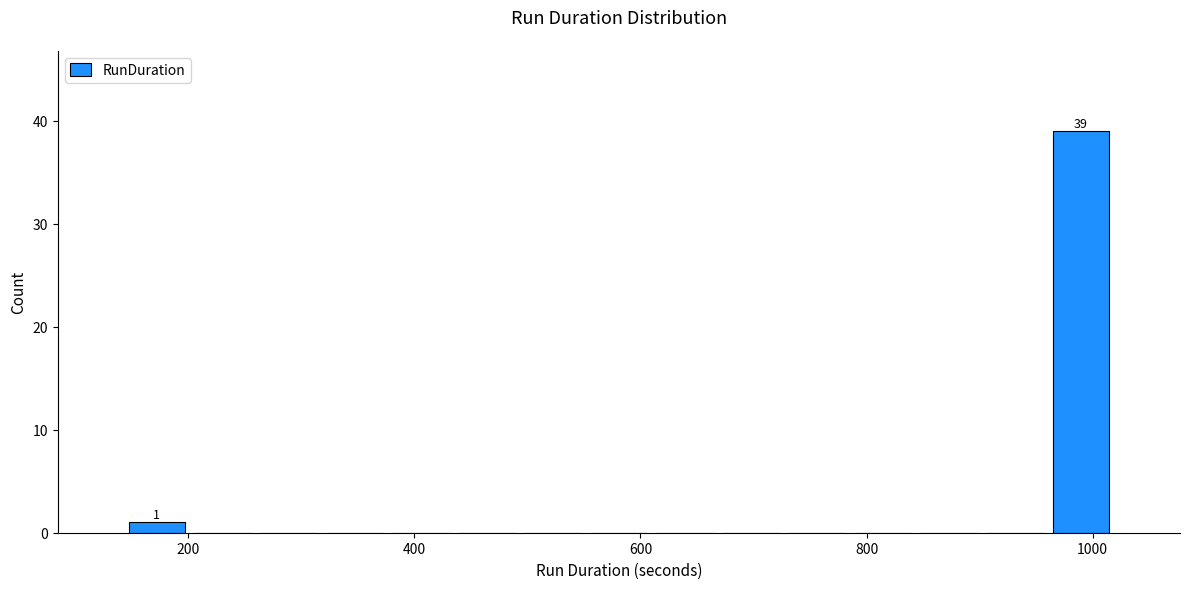

Around what value on the x-axis is the tallest bar? Give the approximate position of its centre, as read against the axis.

980